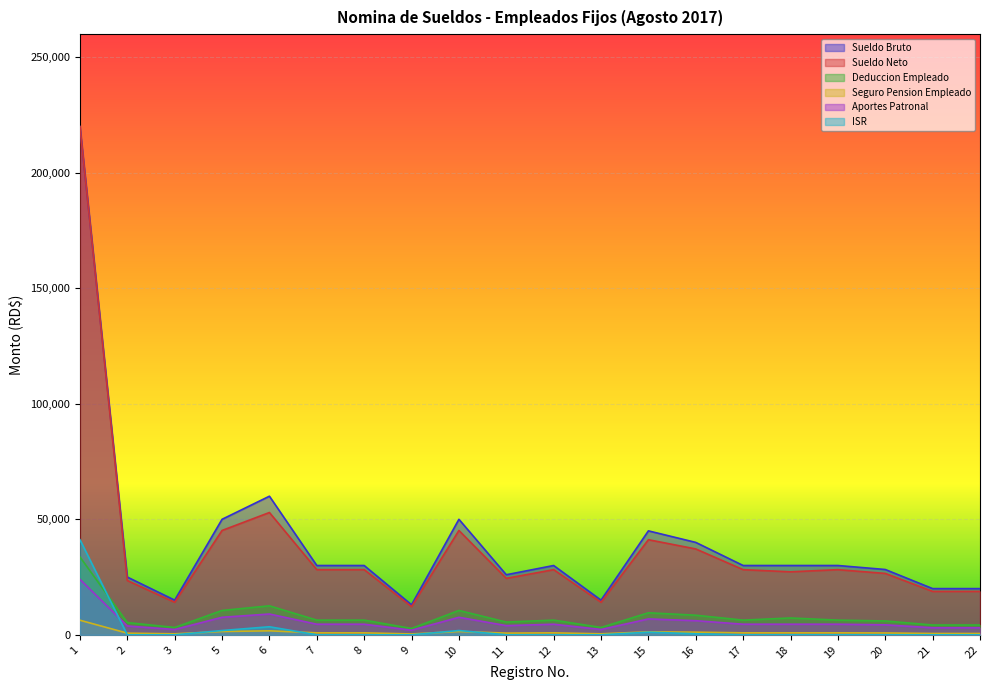

What are all the series names shown in the legend?

Sueldo Bruto, Sueldo Neto, Deduccion Empleado, Seguro Pension Empleado, Aportes Patronal, ISR